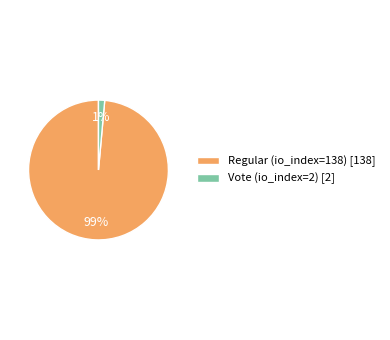

What is the majority slice?

Regular (io_index=138)